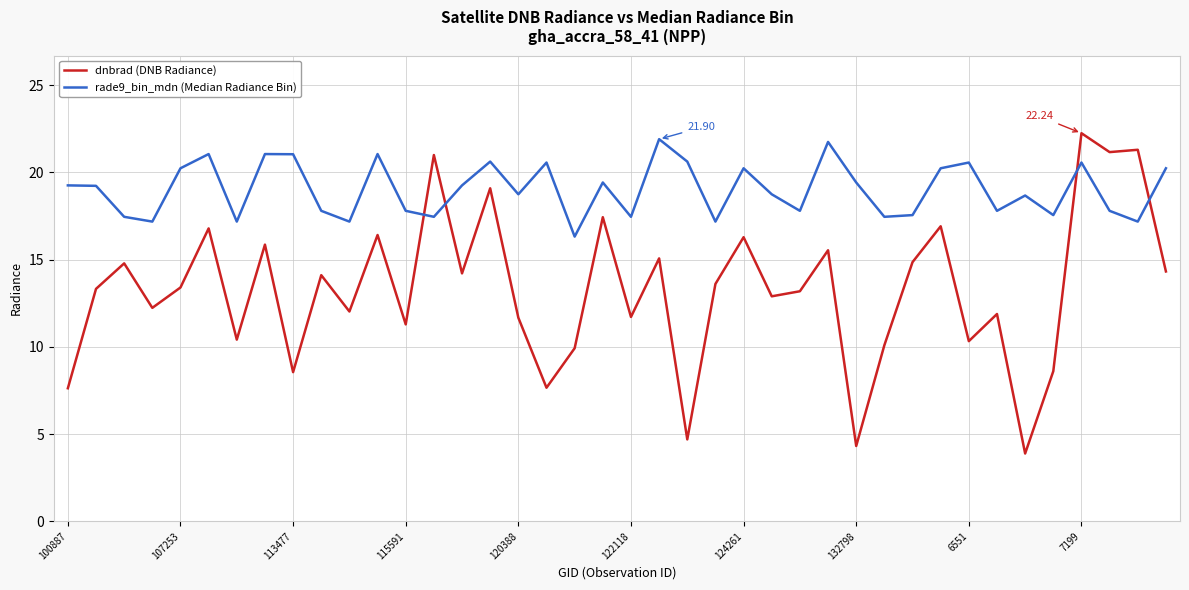

Rank the series by their average value, from highest to lowest.

rade9_bin_mdn (Median Radiance Bin), dnbrad (DNB Radiance)